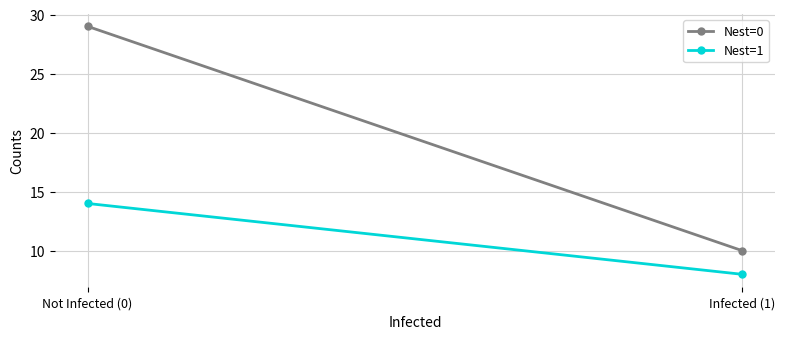

What is the label of the 2nd point from the left?

Infected (1)